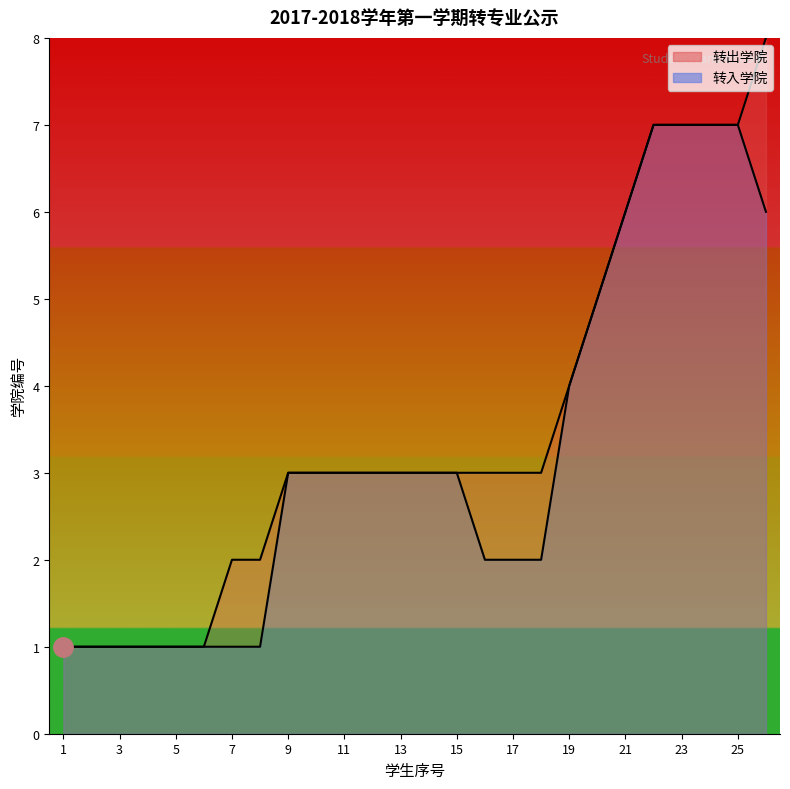

True or false: 转入学院 and 转出学院 cross at least once.

False